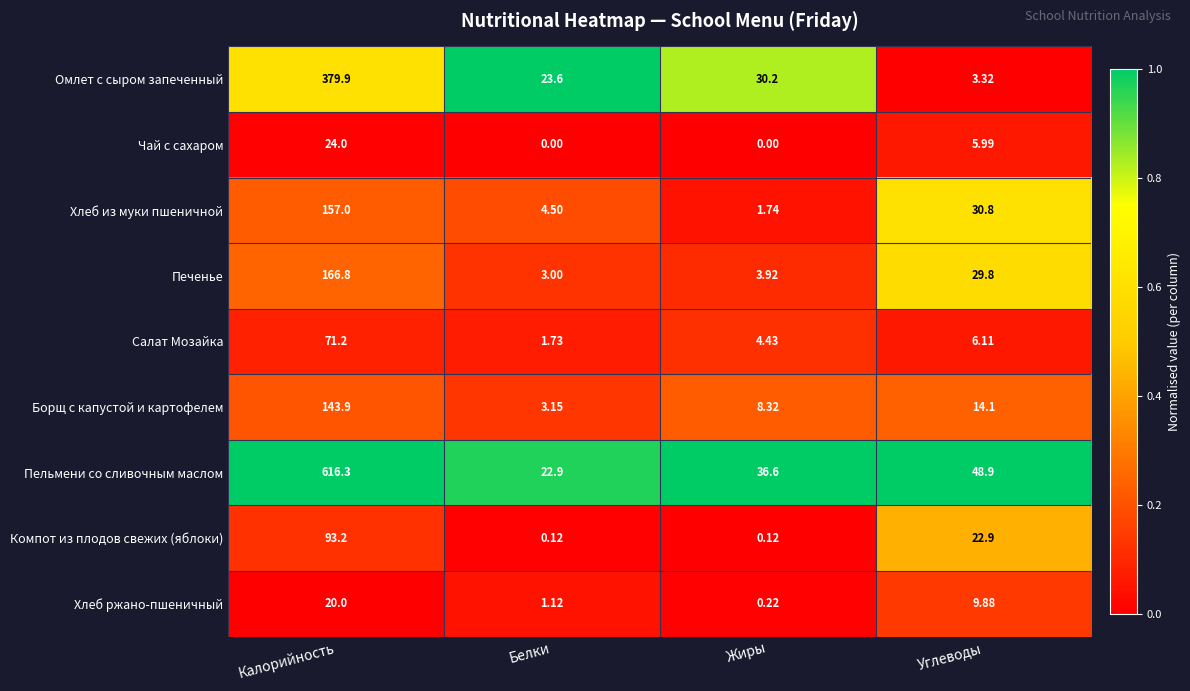

Is the value of Борщ с капустой и картофелем at Белки greater than the value of Хлеб ржано-пшеничный at Белки?

Yes